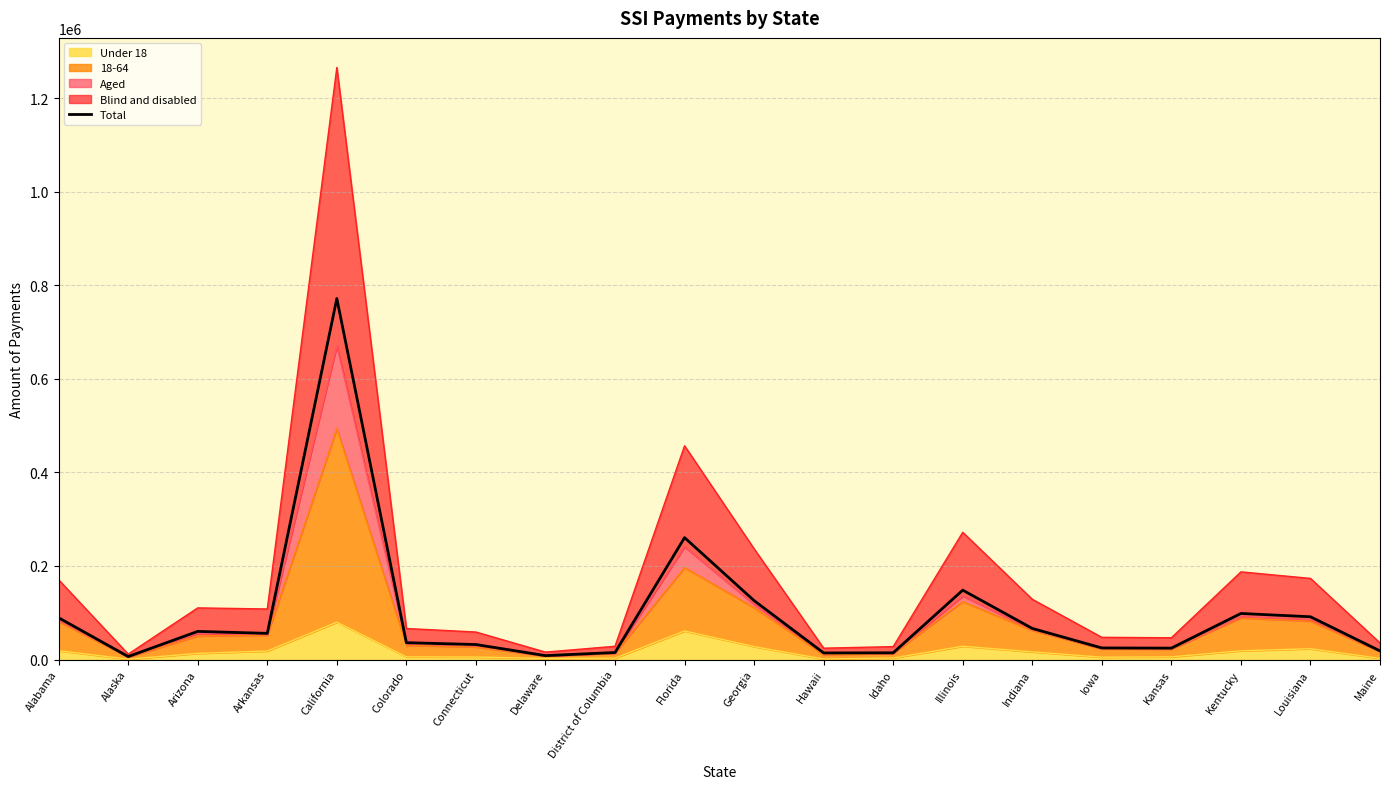

List the labels in order of value, largest first.

California, Florida, Illinois, Georgia, Kentucky, Louisiana, Alabama, Indiana, Arizona, Arkansas, Colorado, Connecticut, Iowa, Kansas, Maine, District of Columbia, Idaho, Hawaii, Delaware, Alaska